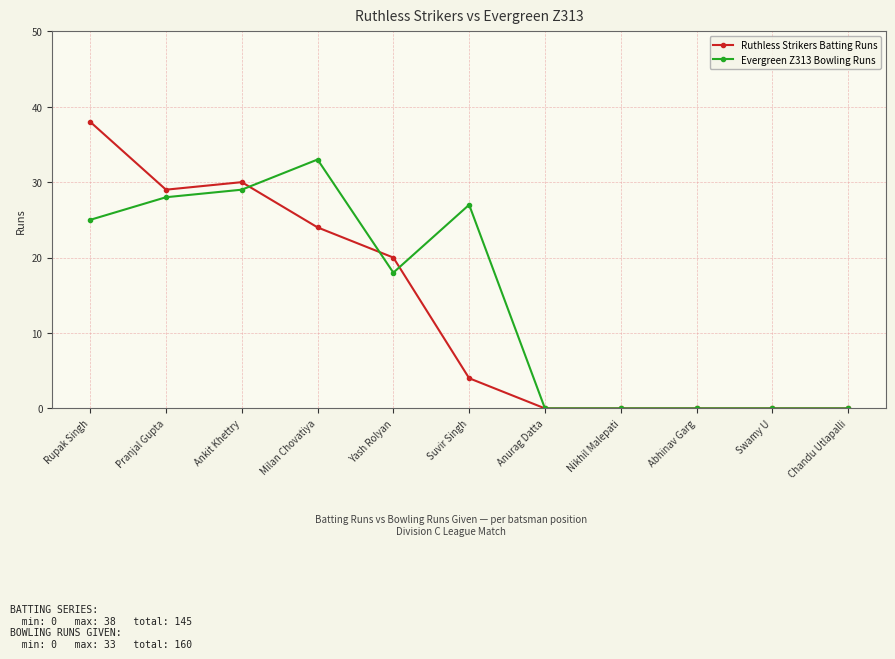

Between Pranjal Gupta and Nikhil Malepati, which series saw the biggest shift?

Ruthless Strikers Batting Runs